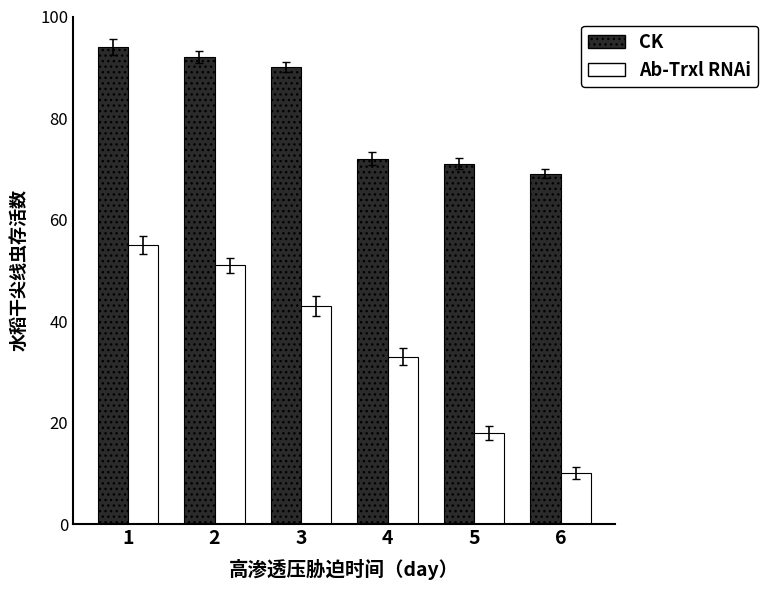

Reading right to left, extract all data points from this chart.

CK: 69	71	72	90	92	94
Ab-Trxl RNAi: 10	18	33	43	51	55